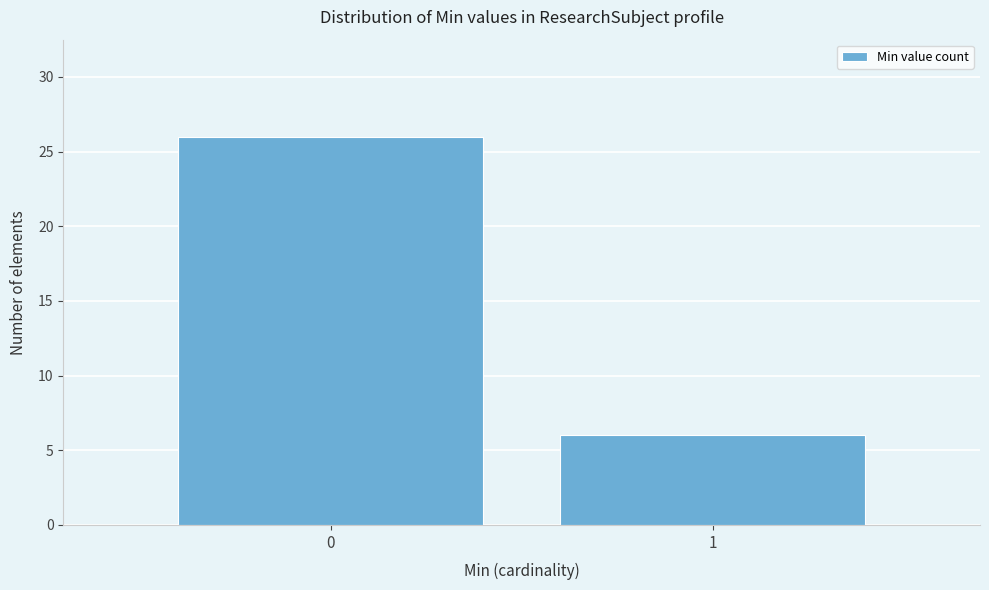

Reading left to right, list all the values displayed in this chart.

0=26	1=6